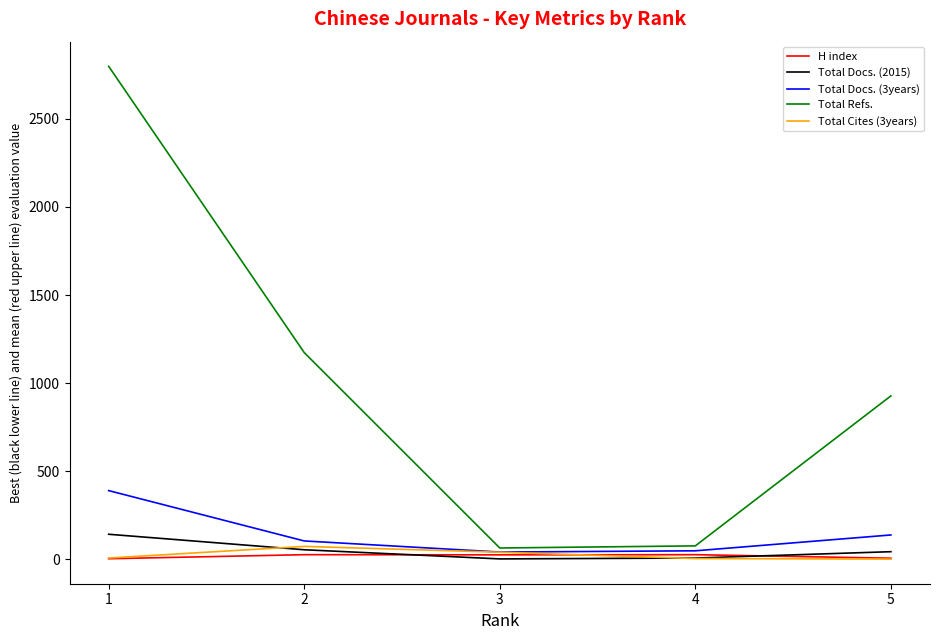

Is the value of H index at 1 greater than the value of Total Refs. at 5?

No